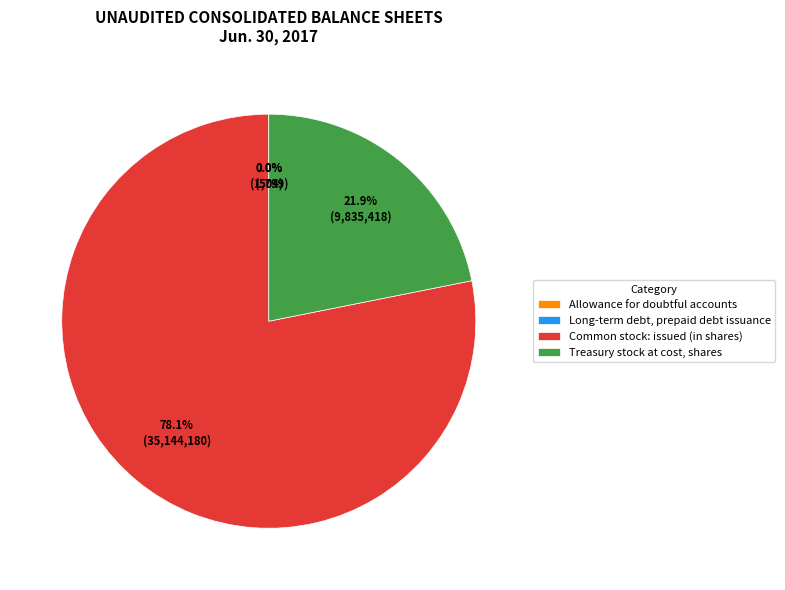

Approximately how many times larger is the value at Treasury stock at cost, shares compared to Common stock: issued (in shares)?

0.3